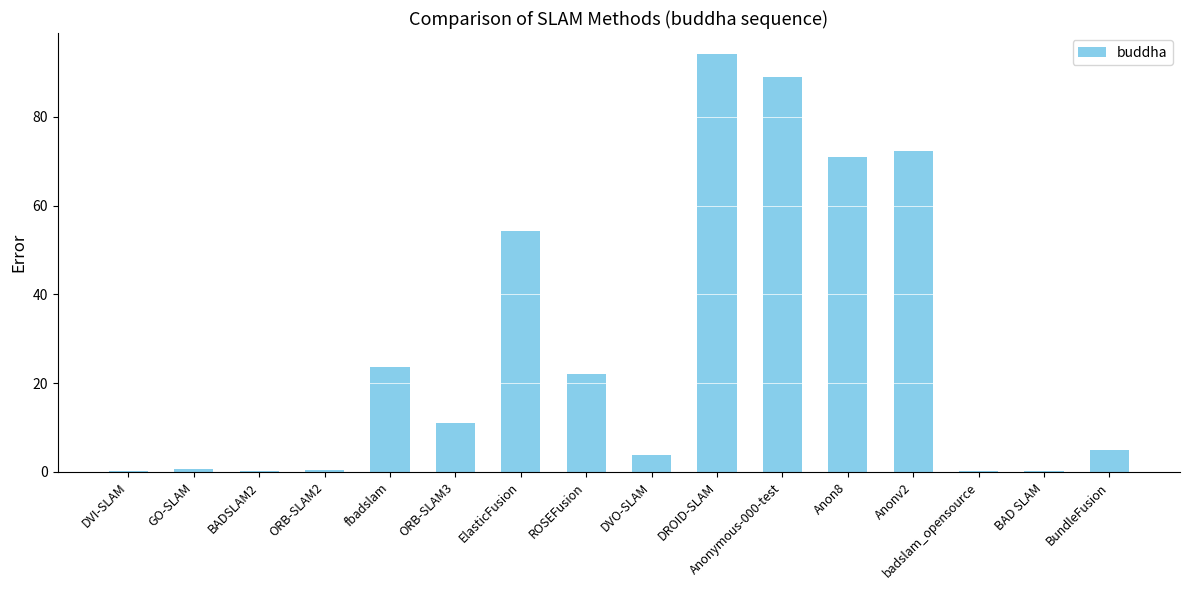

The chart shows a value of 70.9 at Anon8. True or false?

True